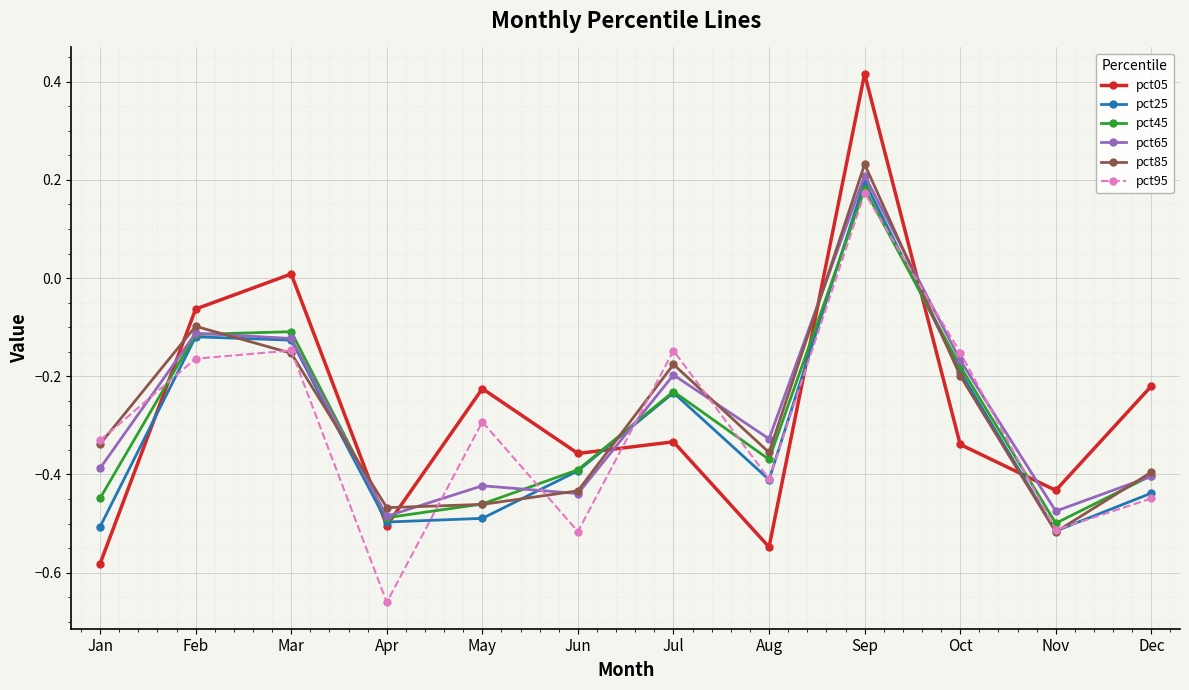

How many interior local valleys does the pct95 series have?

4